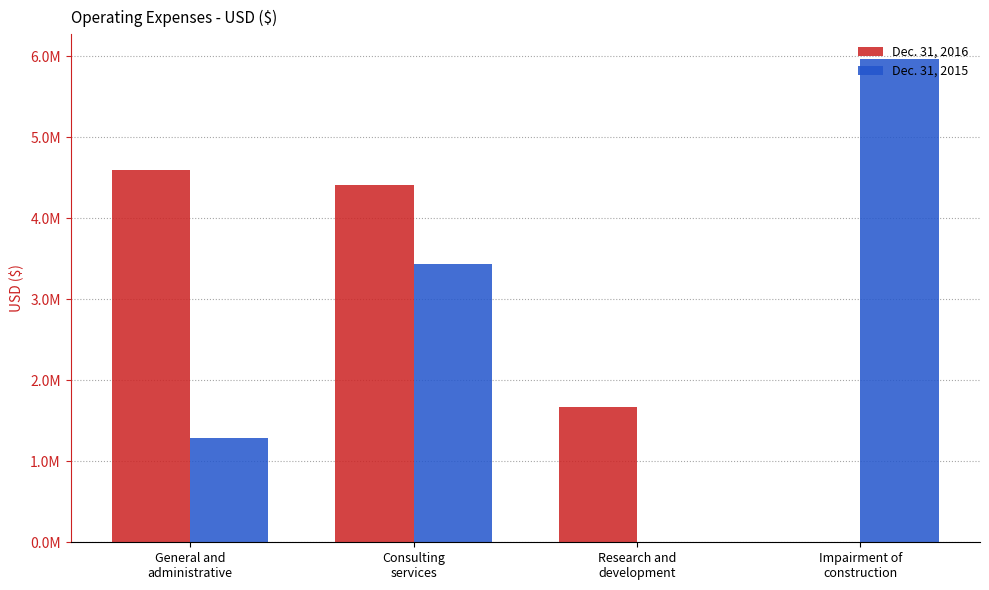

Are the bars horizontal?

No